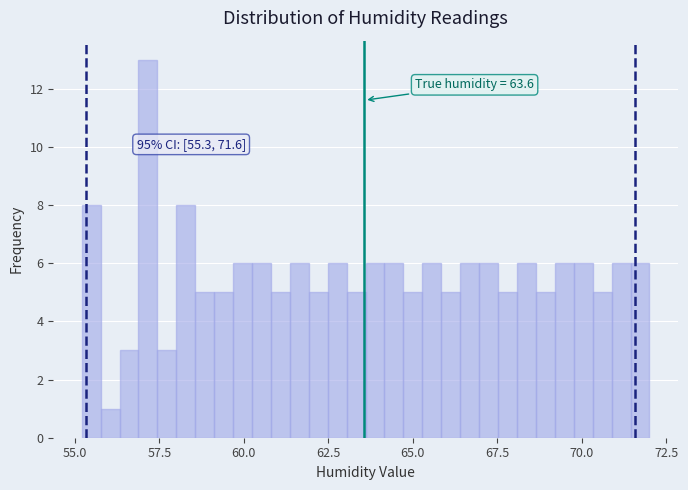

Read against the x-axis, roughly where is the centre of the tallest bar?

57.0